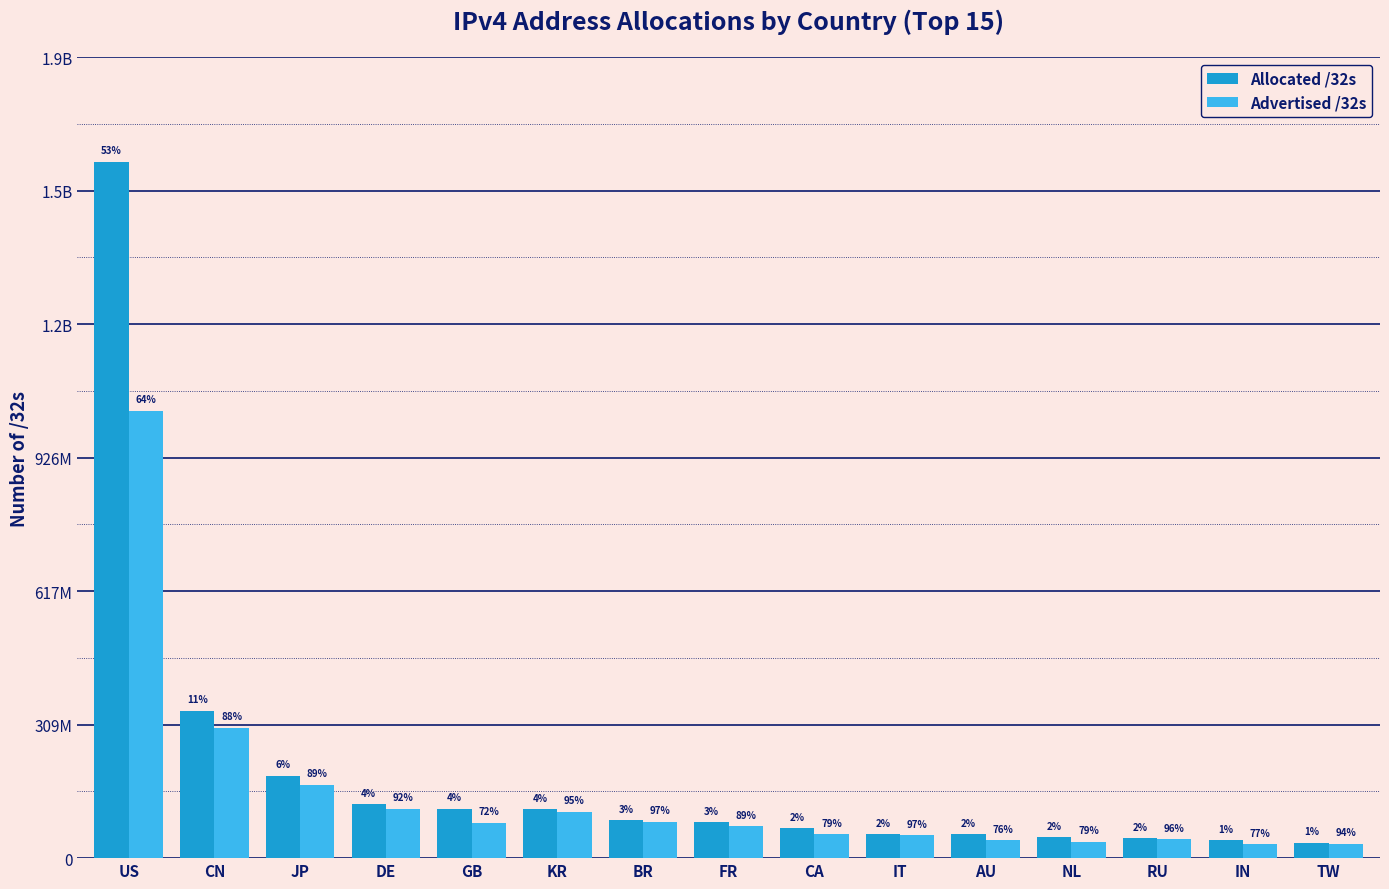

Where does the Allocated /32s series first go above 82709264?

US